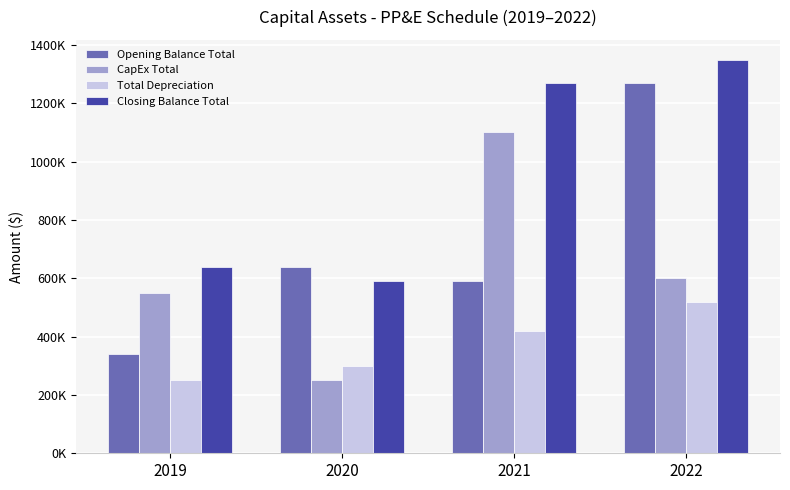

What is the difference between the second highest and second lowest values in the Opening Balance Total series?

50000